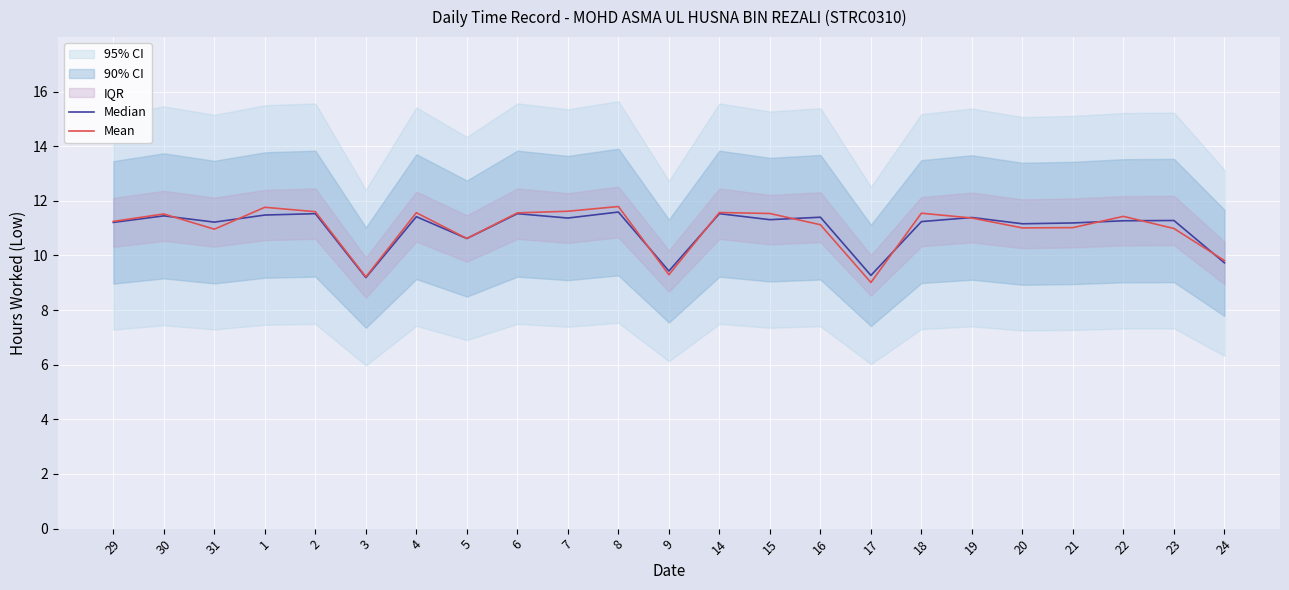

What is the total value across all series at 4?

23.0